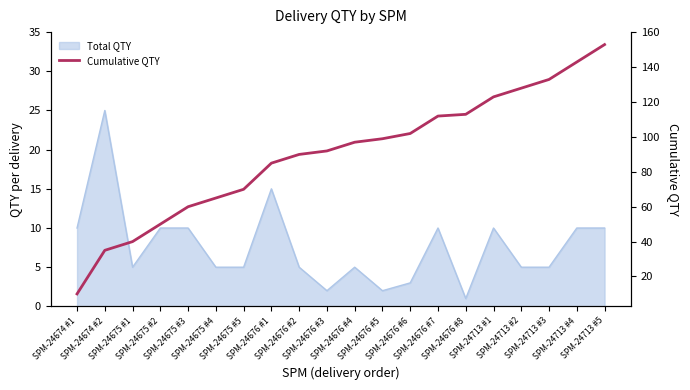

Rank the categories by value from highest to lowest.

SPM-24713 #5, SPM-24713 #4, SPM-24713 #3, SPM-24713 #2, SPM-24713 #1, SPM-24676 #8, SPM-24676 #7, SPM-24676 #6, SPM-24676 #5, SPM-24676 #4, SPM-24676 #3, SPM-24676 #2, SPM-24676 #1, SPM-24675 #5, SPM-24675 #4, SPM-24675 #3, SPM-24675 #2, SPM-24675 #1, SPM-24674 #2, SPM-24674 #1